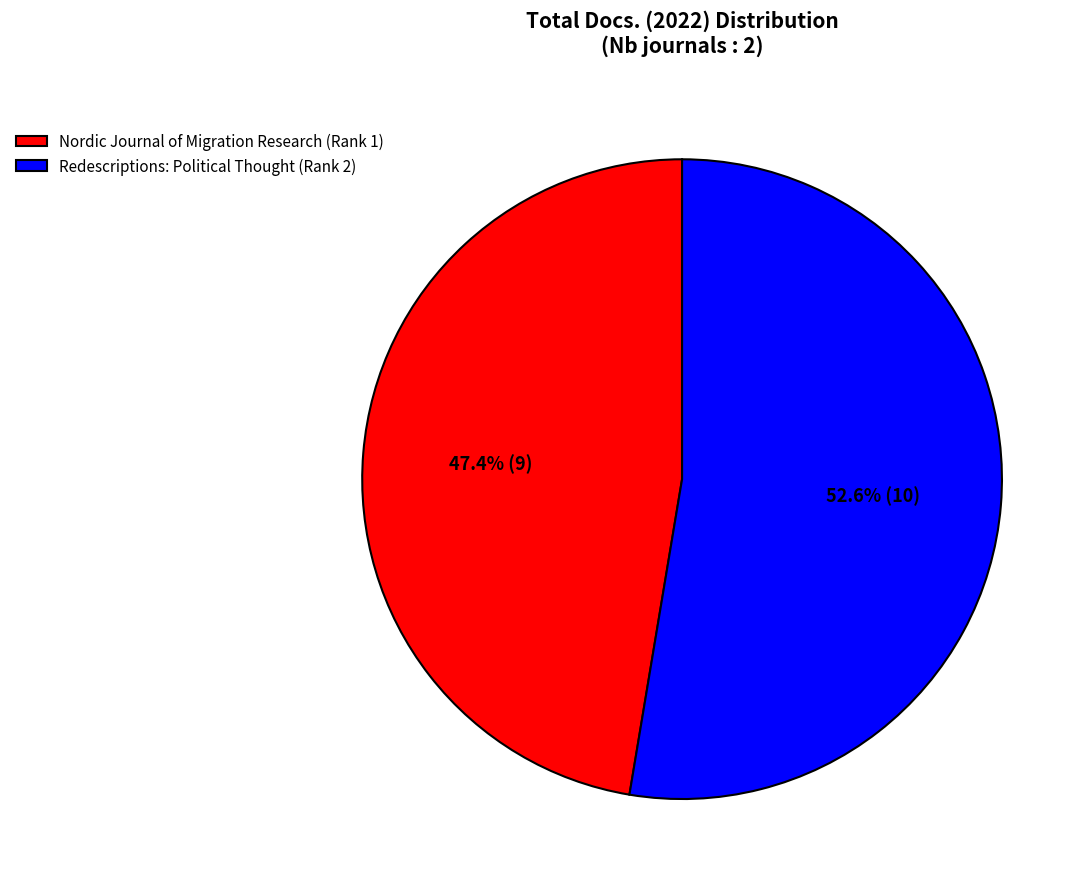

To the nearest percent, what portion does Nordic Journal of Migration Research (Rank 1) represent?

47%